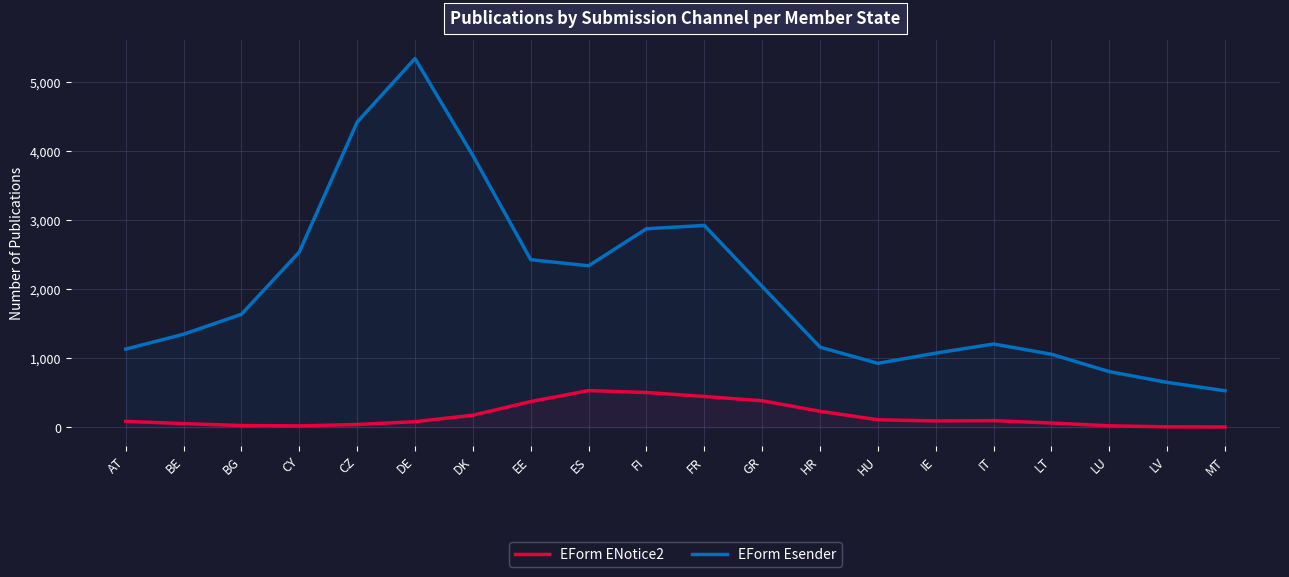

Which has a higher value, EE or HU?

EE